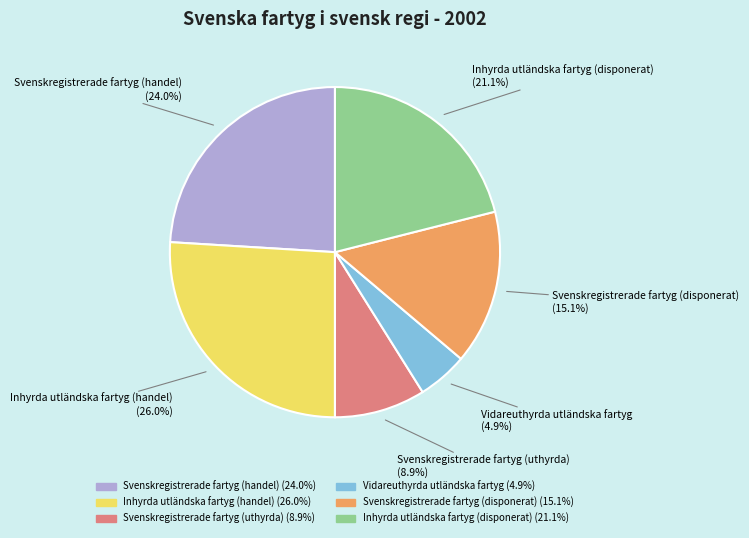

How many slices are in this pie chart?

6